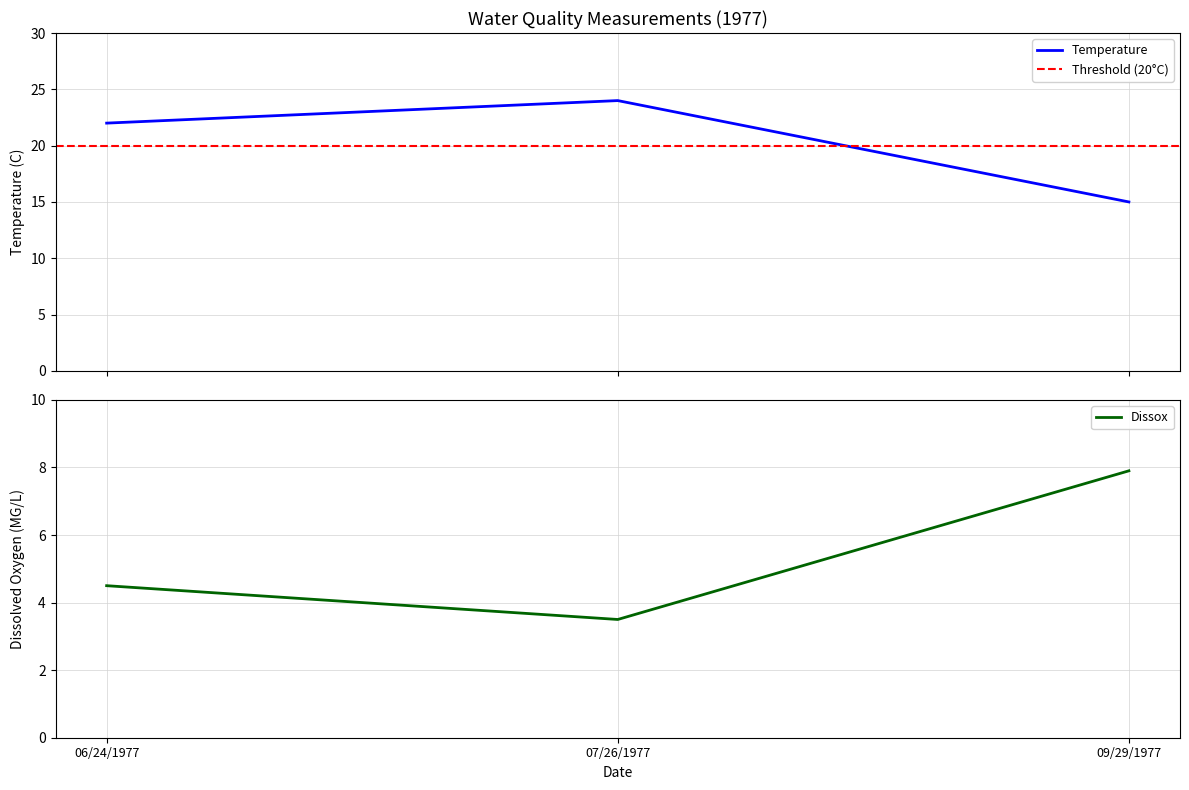

What is the approximate value of Dissox at 06/24/1977?

4.5